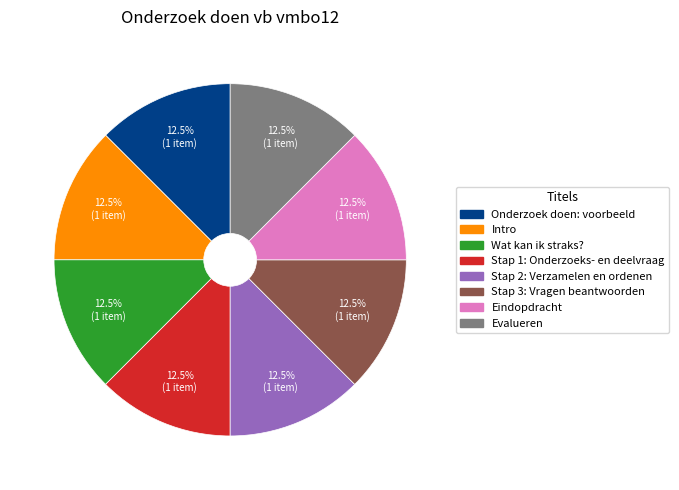

Approximately how many times larger is the value at Intro compared to Evalueren?

1.0